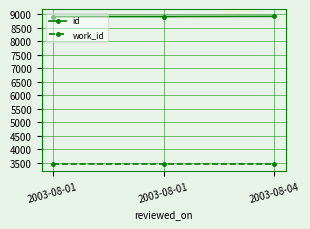

Does the chart display data point markers on the line(s)?

Yes